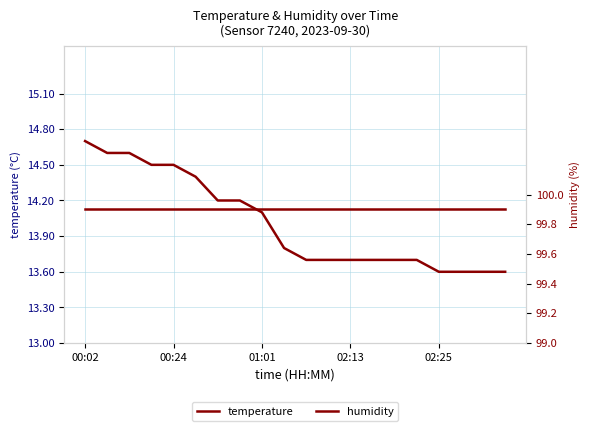

List the series in order of their overall mean, highest first.

humidity, temperature